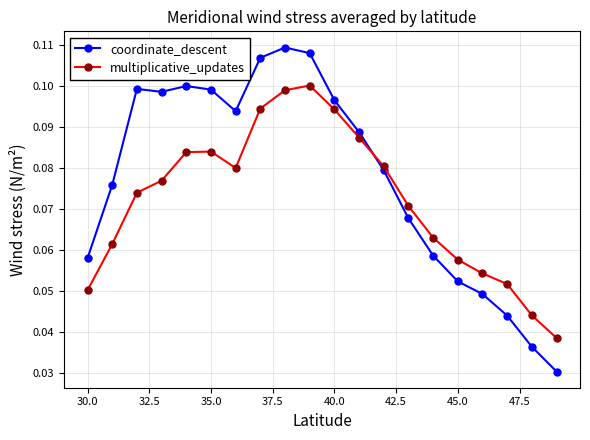

In multiplicative_updates, how many points are lower than both neighbors (excluding endpoints)?

1